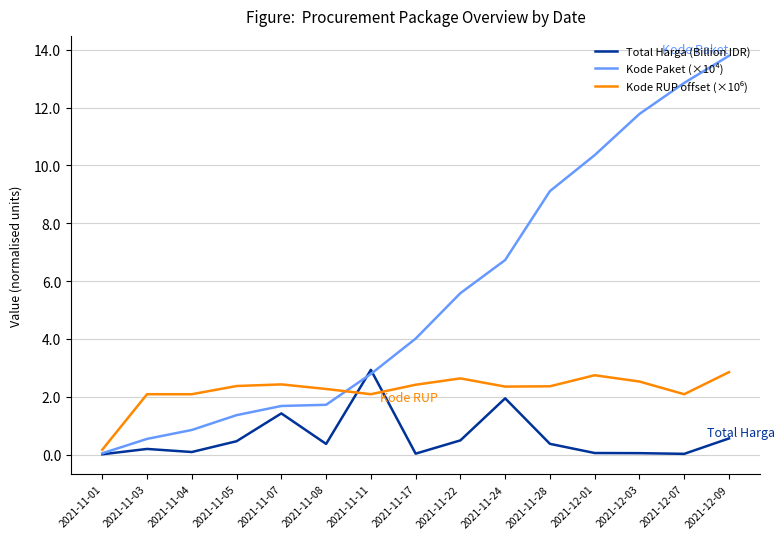

Which category has the highest value across all series?

2021-12-09